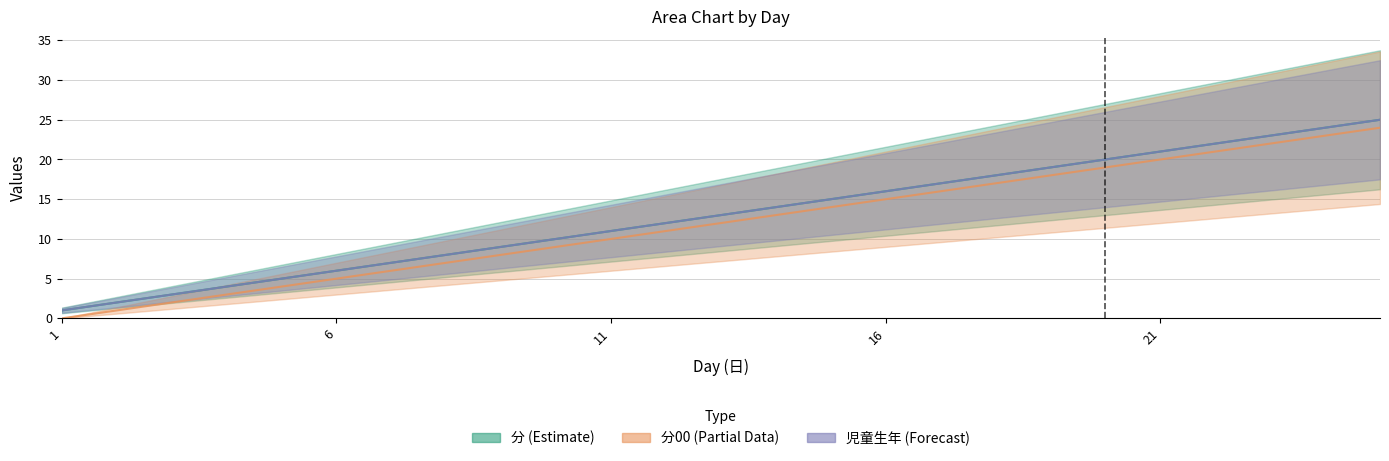

At how many categories does at least one series exceed 2?

23